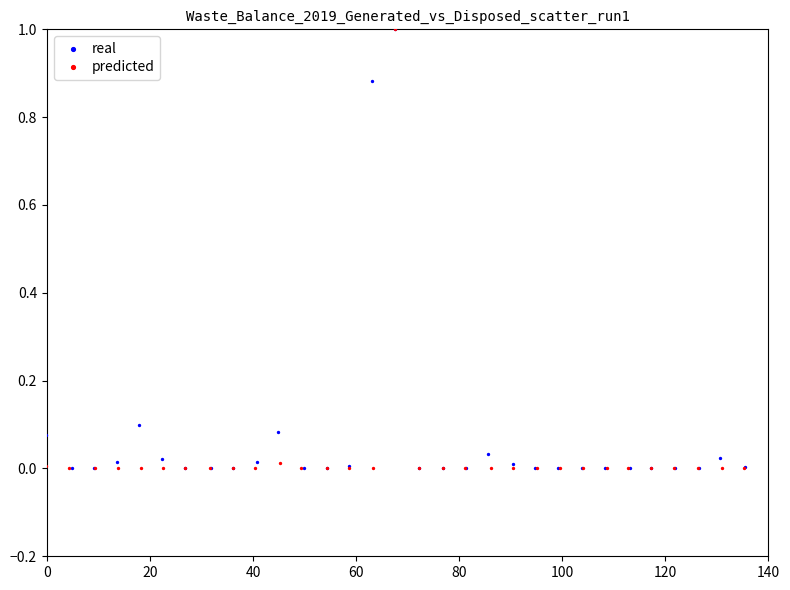

What are all the series names shown in the legend?

real, predicted